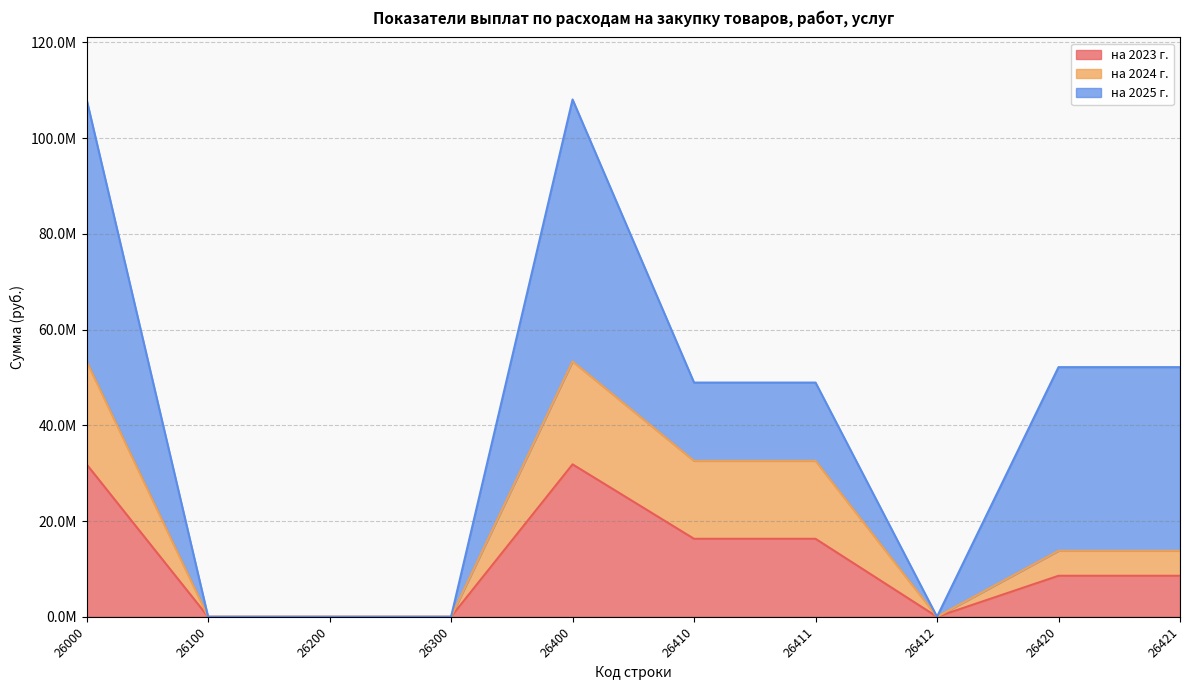

Which category has the lowest value across all series?

26100